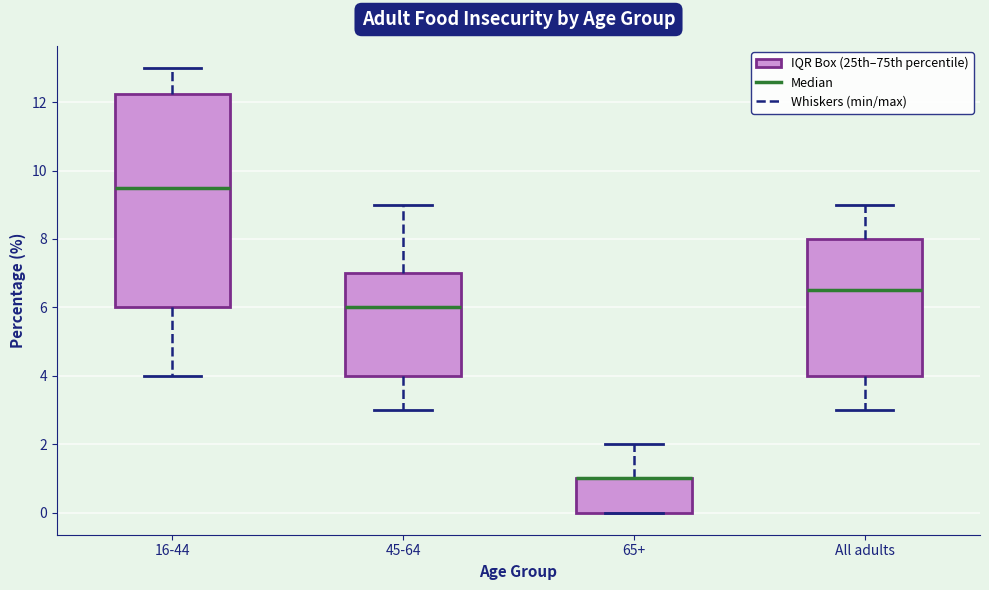

Reading left to right, transcribe this box plot: for each box, give where its median line is, the range the box spans, and where its two whiskers end, as read against the y-axis. The values are not printed on the chart, so give them approximately, as read against the axis.

16-44: median 9.6, box 6.0 to 12.2, whiskers 4.0 to 13.0
45-64: median 6.0, box 4.0 to 7.0, whiskers 3.0 to 9.0
65+: median 1.0 (drawn on the box's upper edge), box 0.0 to 1.0, whiskers 0.0 to 2.0
All adults: median 6.6, box 4.0 to 8.0, whiskers 3.0 to 9.0